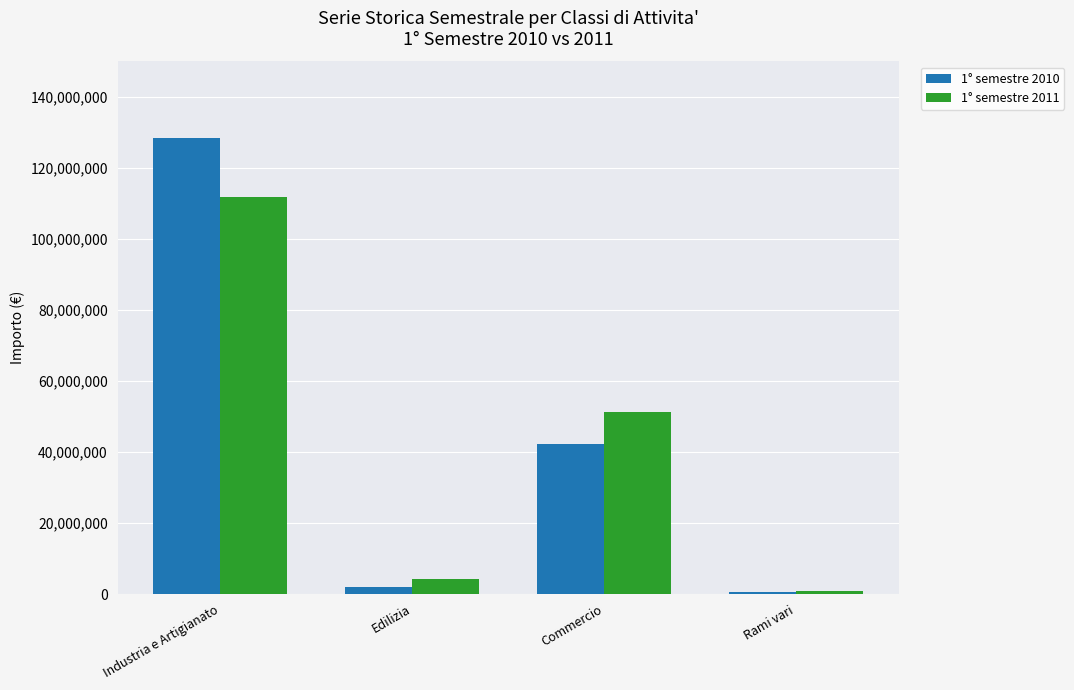

True or false: 1° semestre 2010 has a value of 75686609 at Commercio.

False